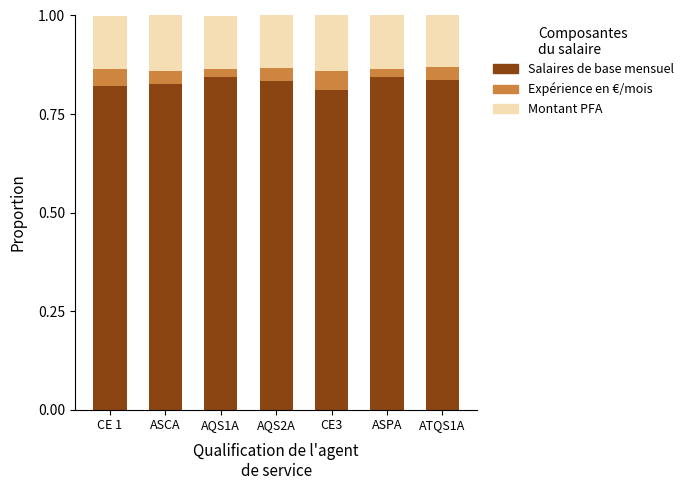

Are the bars grouped side by side (vs. stacked)?

No